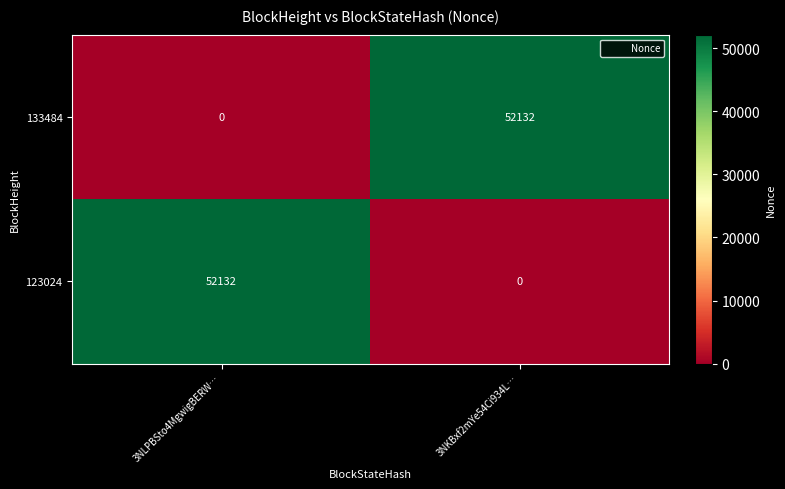

Is it true that 133484 equals 52132 at 3NKBxf2mYe54Ci934L…?

True